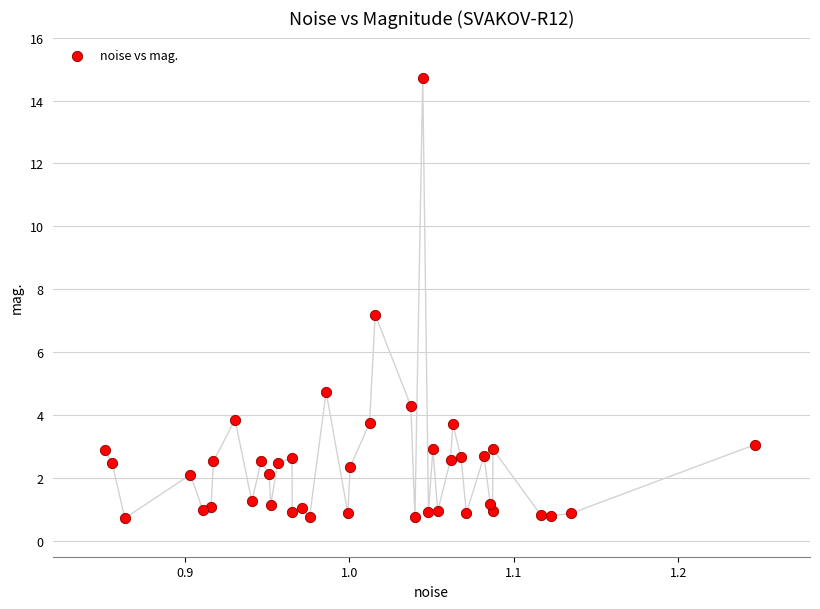

What is the range of X values (max minus min)?

0.4